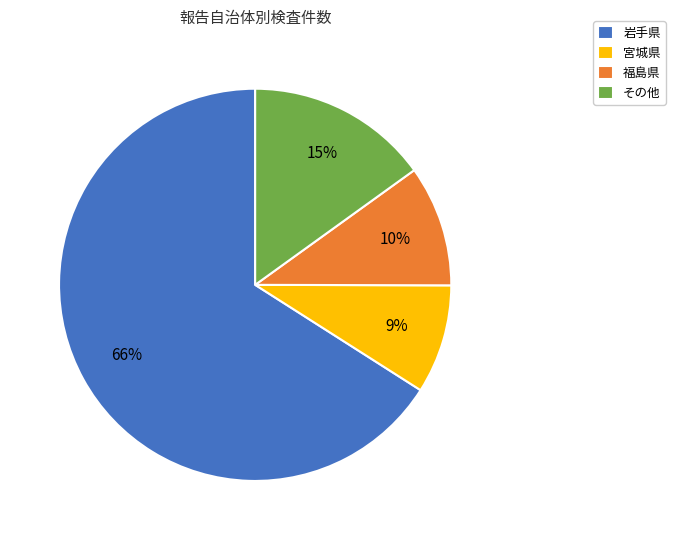

Is there any slice that represents more than half of the pie?

Yes